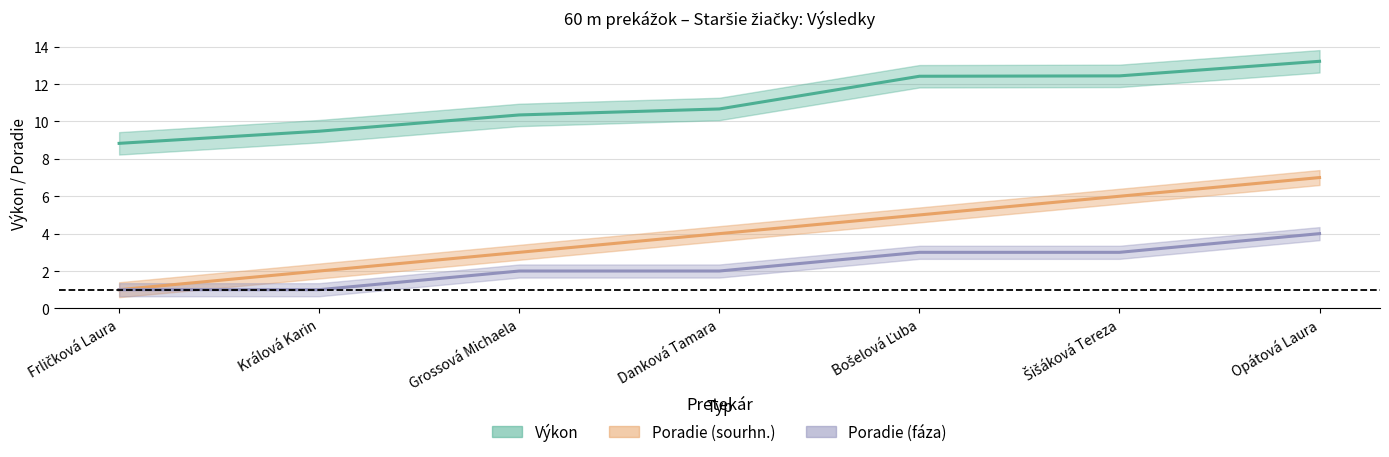

What is the value of the Poradie (fáza) point at the 7th from the left?

4.0